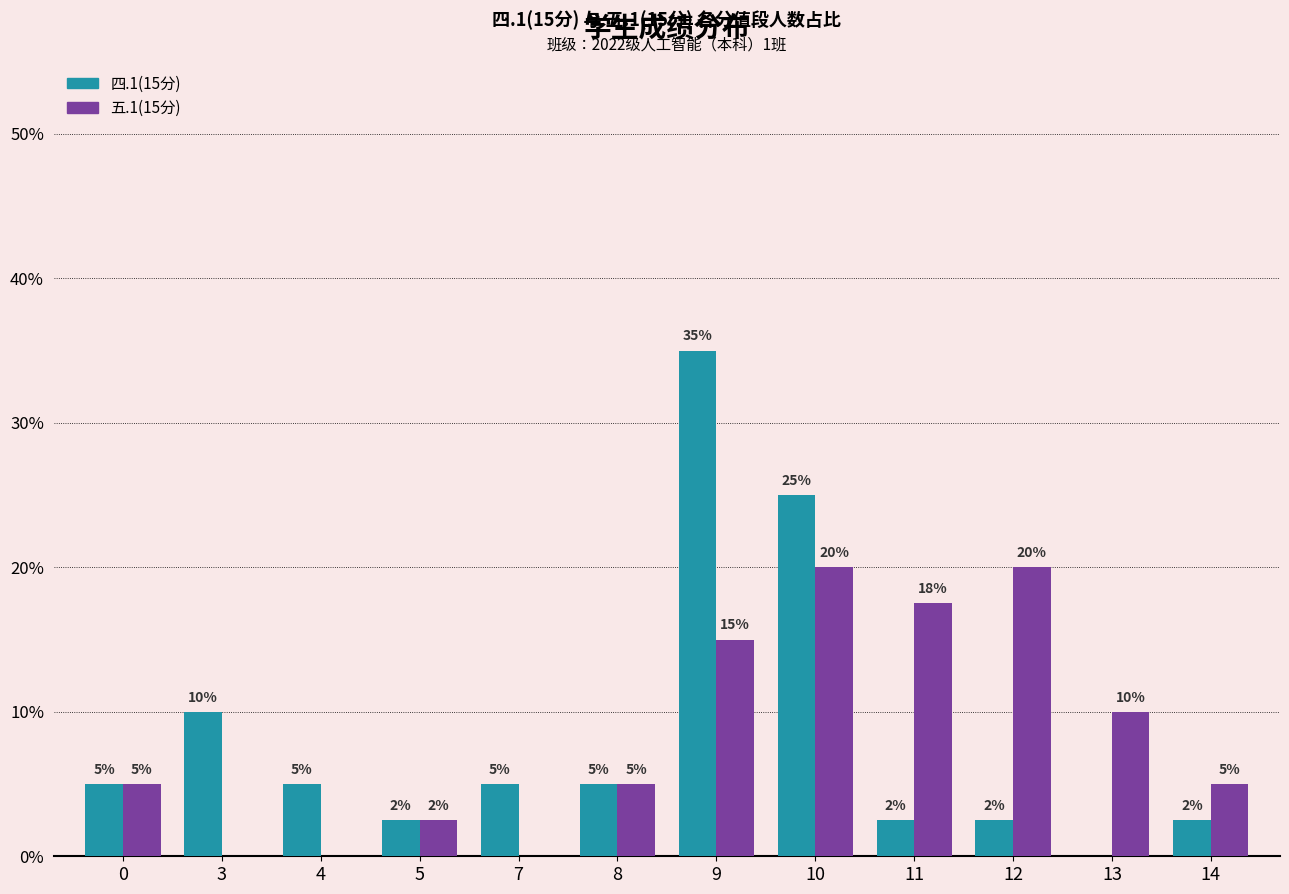

The 四.1(15分) series shows 25.0 at 10. True or false?

True